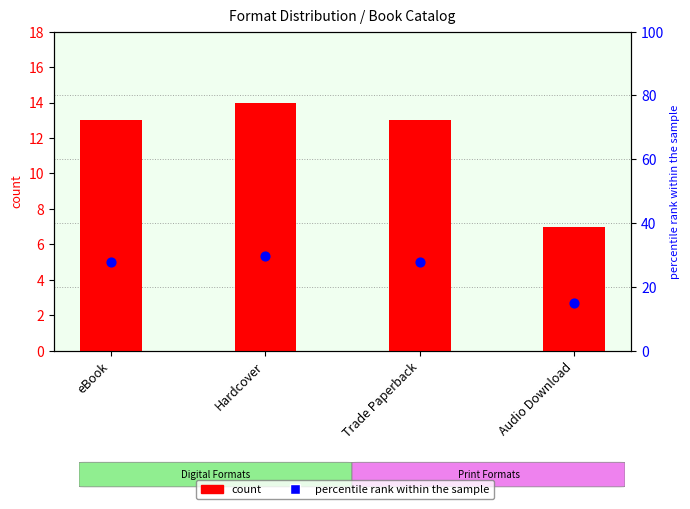

What is the total value across all series at eBook?

40.7